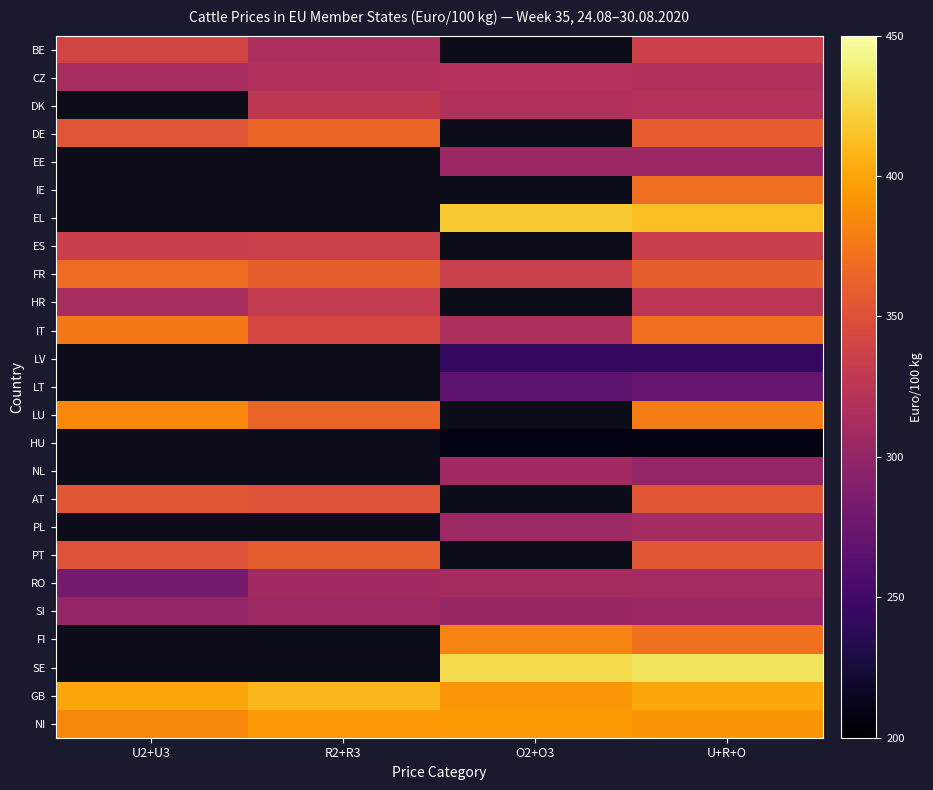

Which has a higher value, U2+U3 or U+R+O?

U2+U3